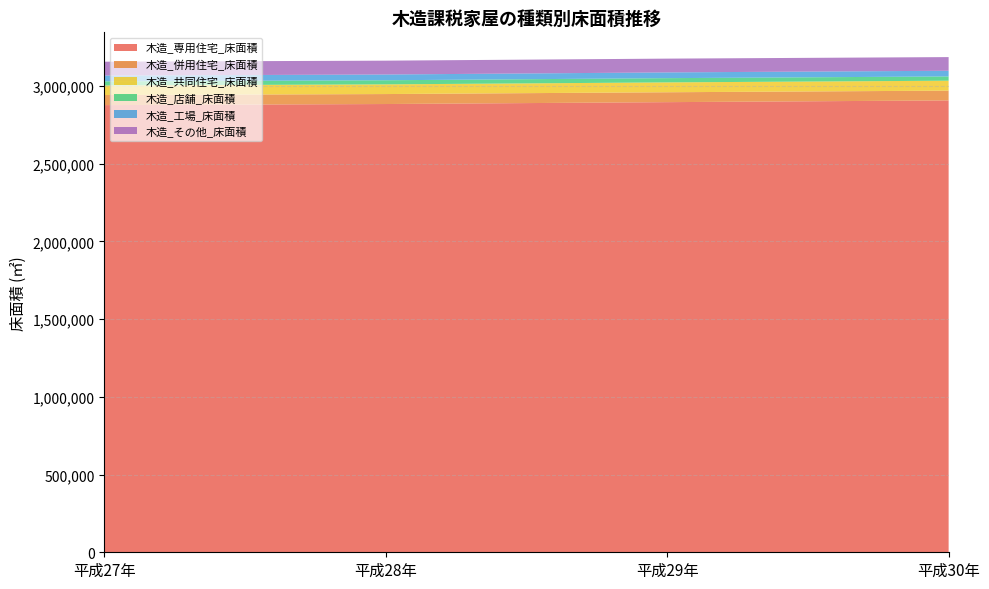

Reading right to left, what are all the values shown in this chart?

木造_専用住宅_床面積: 平成30年=2906350	平成29年=2895255	平成28年=2883196	平成27年=2876256
木造_併用住宅_床面積: 平成30年=62914	平成29年=63657	平成28年=64149	平成27年=64813
木造_共同住宅_床面積: 平成30年=63940	平成29年=63445	平成28年=62271	平成27年=61382
木造_店舗_床面積: 平成30年=27421	平成29年=27318	平成28年=26434	平成27年=26712
木造_工場_床面積: 平成30年=36533	平成29年=36966	平成28年=37026	平成27年=37256
木造_その他_床面積: 平成30年=87919	平成29年=88586	平成28年=89070	平成27年=89084